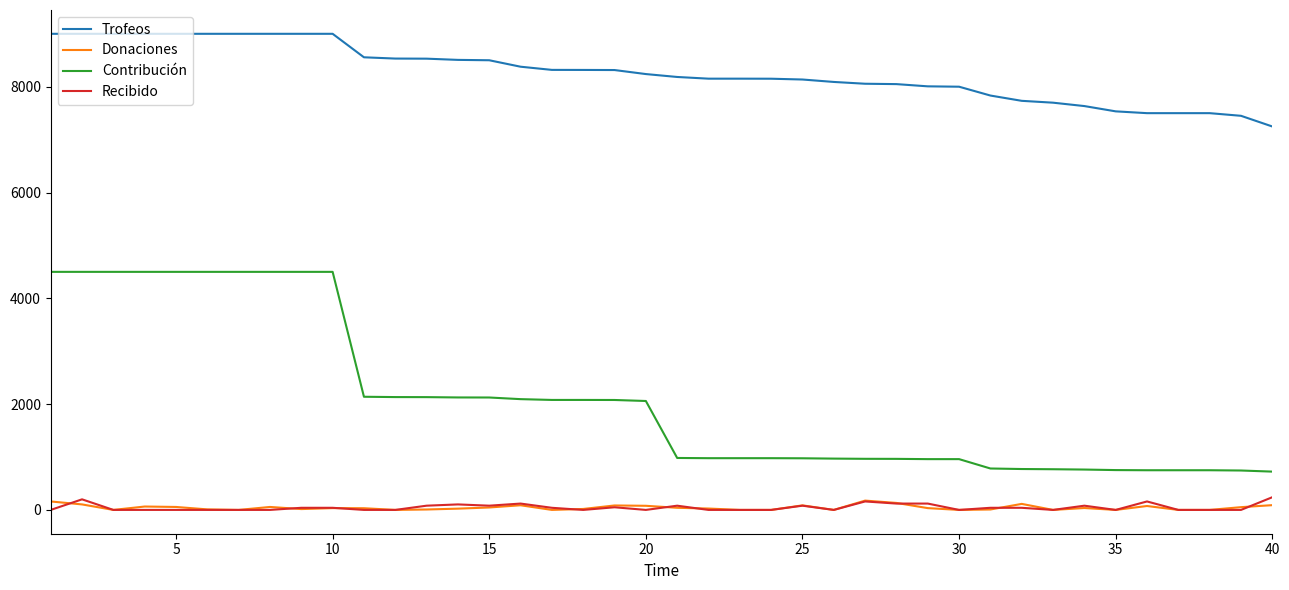

True or false: Trofeos and Contribución intersect in this chart.

False